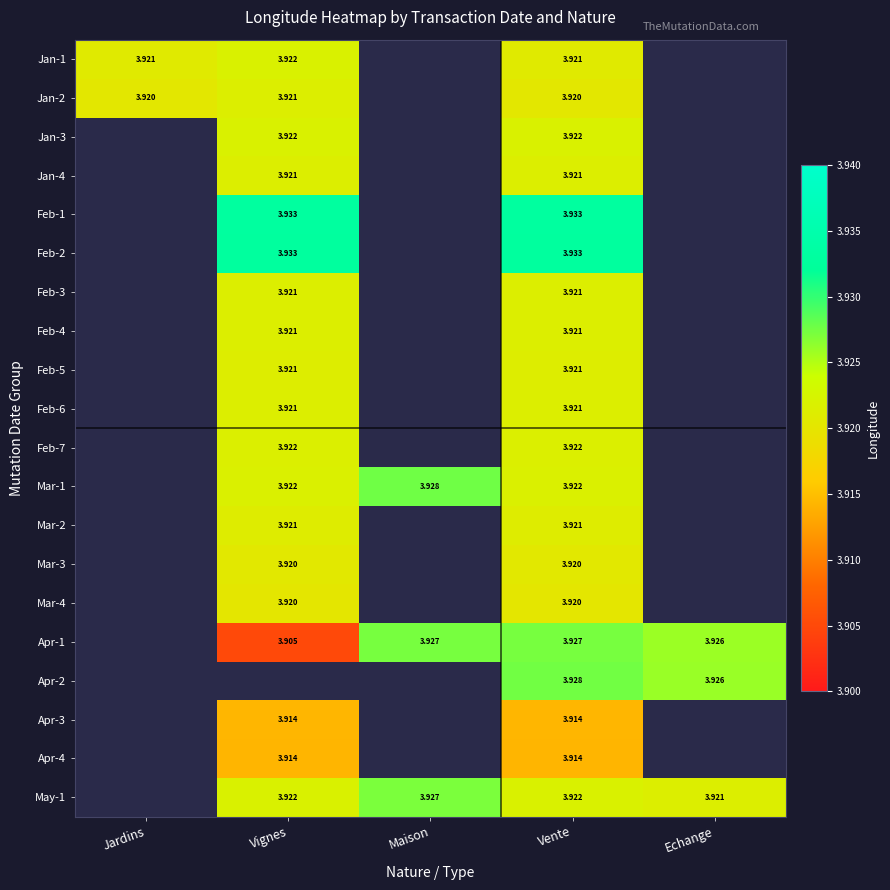

How many Feb-6 values are between 3 and 4?

2